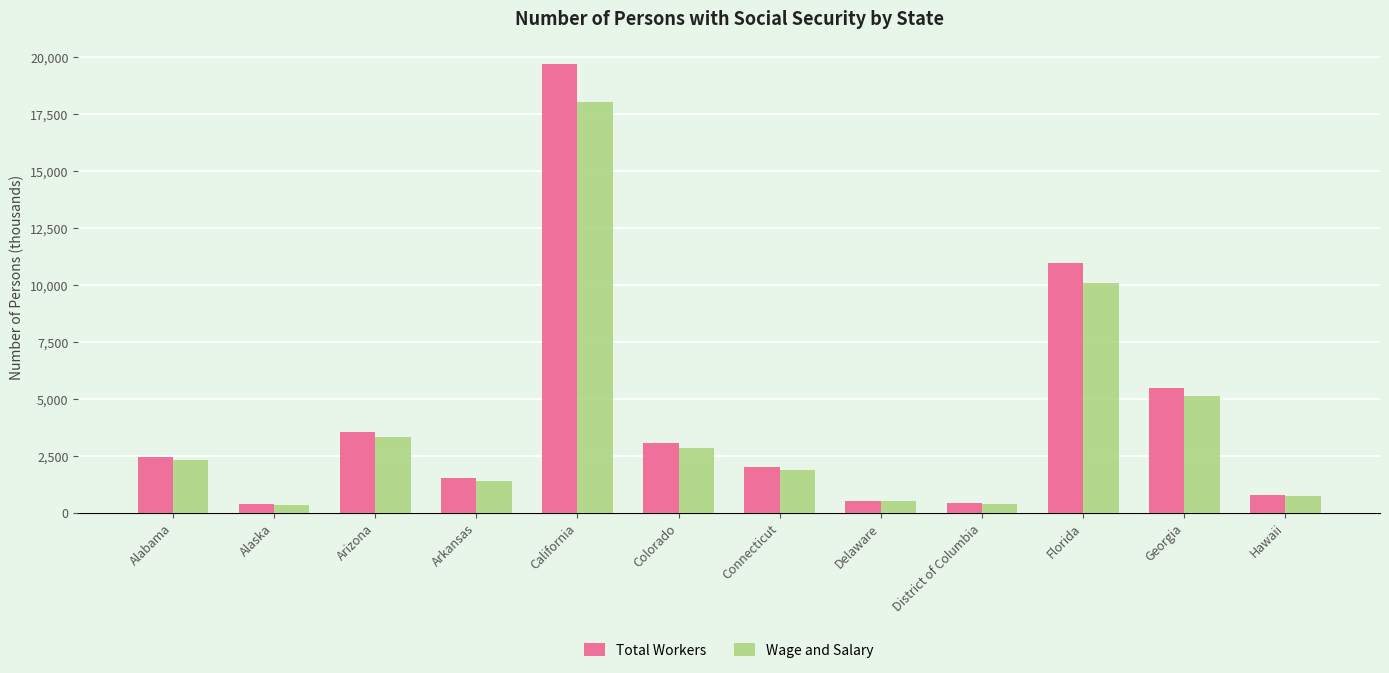

At which category is the sum across all series the highest?

California